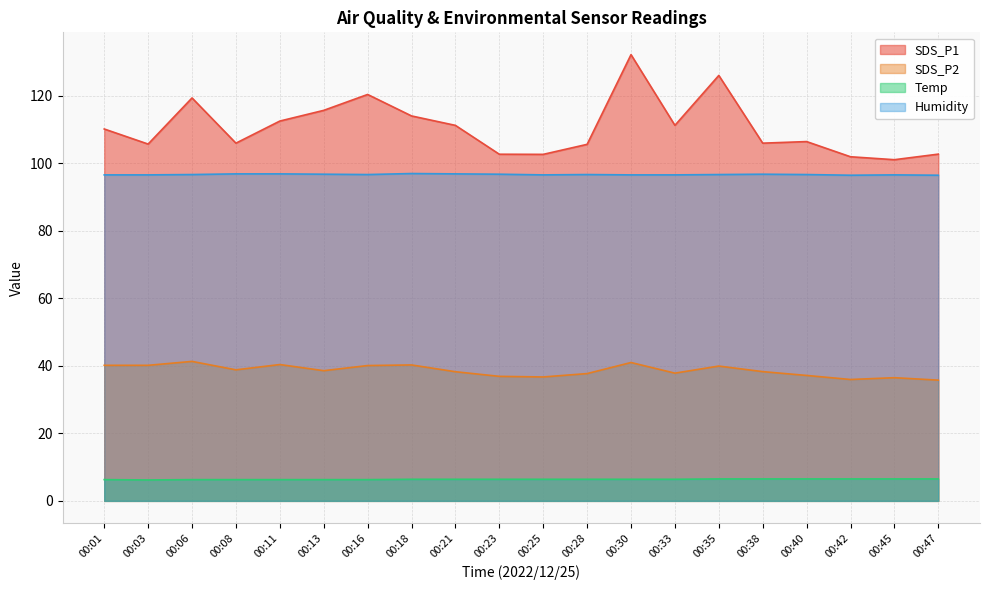

In SDS_P2, how many points are lower than both neighbors (excluding endpoints)?

5